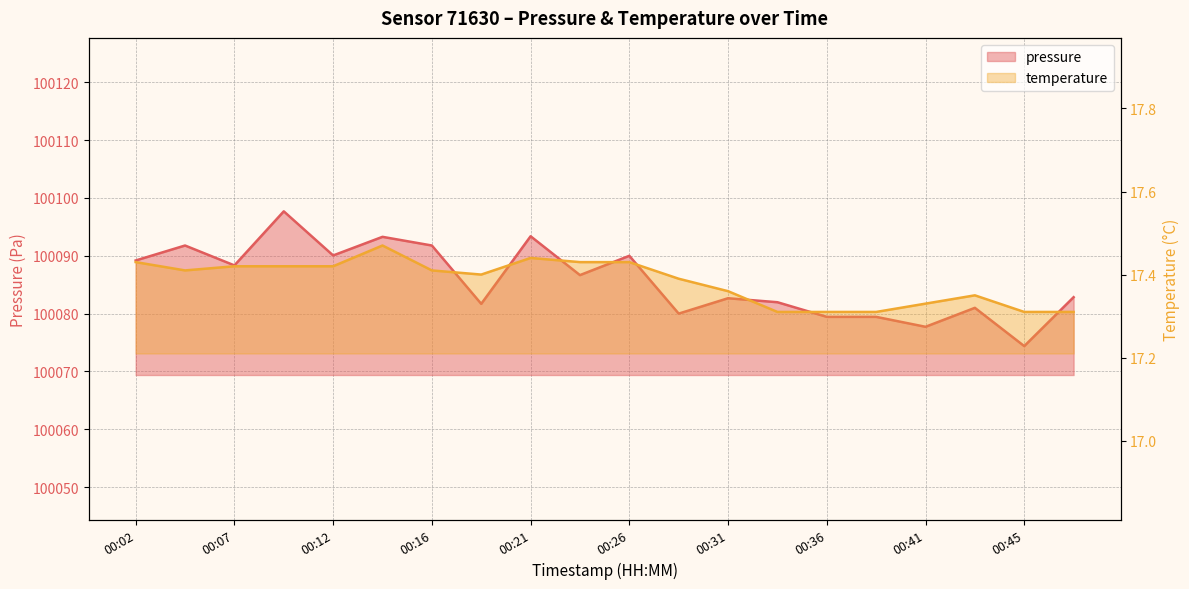

At which label does pressure reach its peak?

00:09